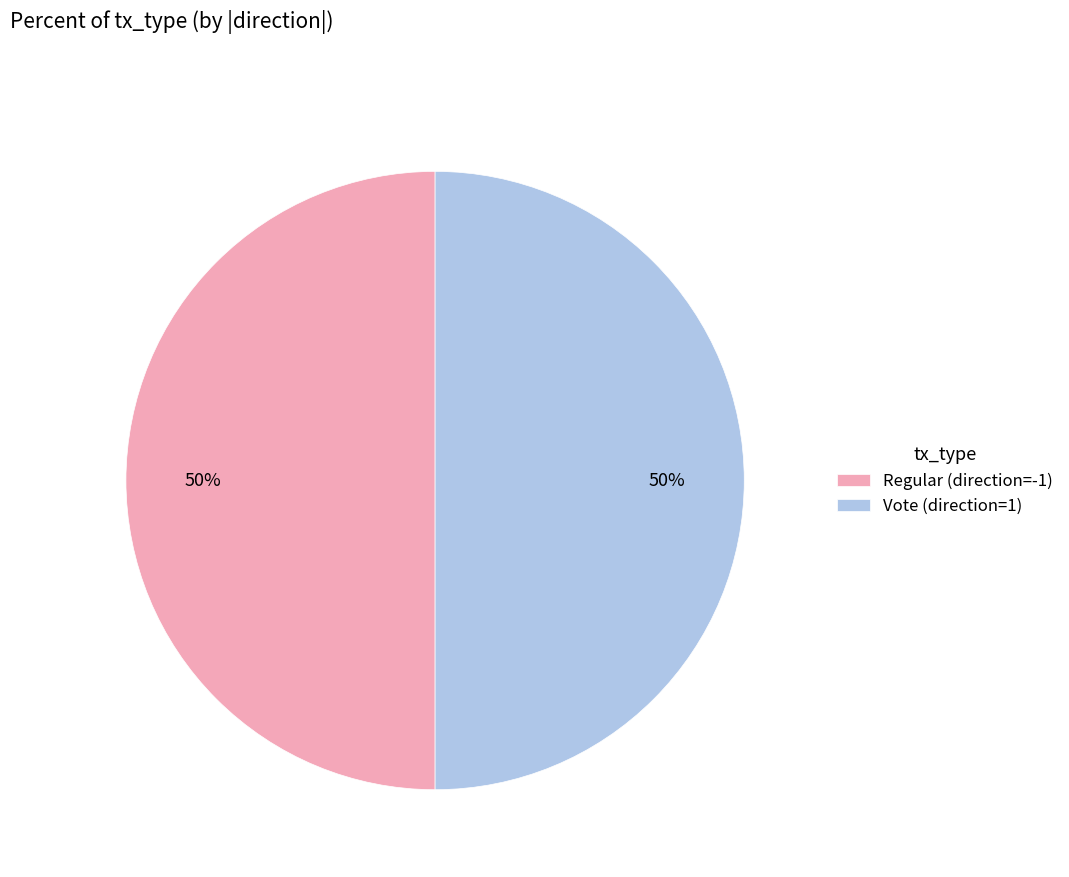

To the nearest percent, what is the average slice percentage?

50%